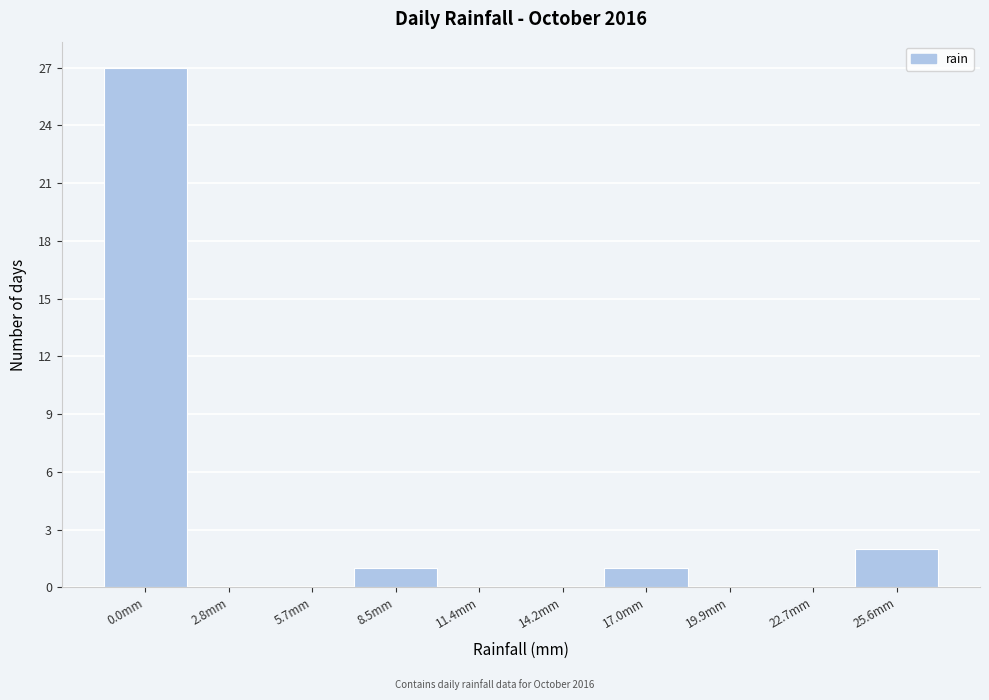

Reading right to left, list all the values displayed in this chart.

25.6mm=2	22.7mm=0	19.9mm=0	17.0mm=1	14.2mm=0	11.4mm=0	8.5mm=1	5.7mm=0	2.8mm=0	0.0mm=27